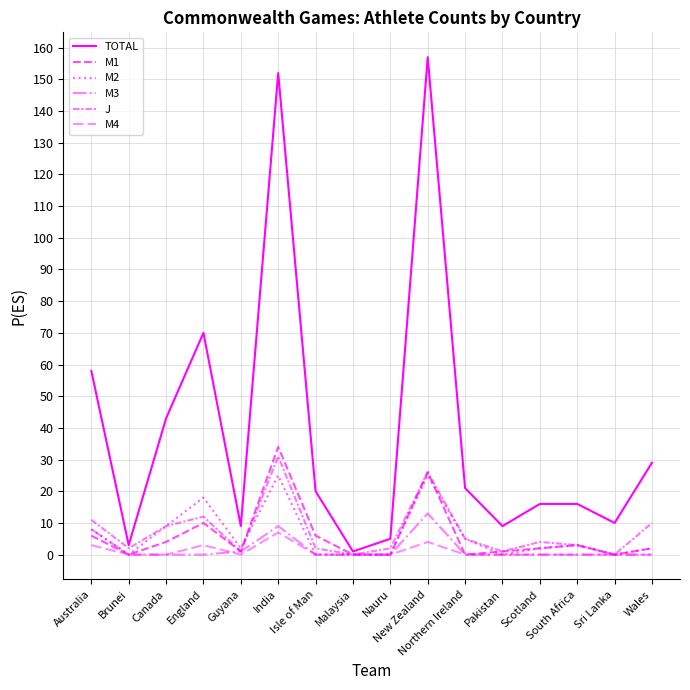

Is this an area chart (filled region under the line)?

No